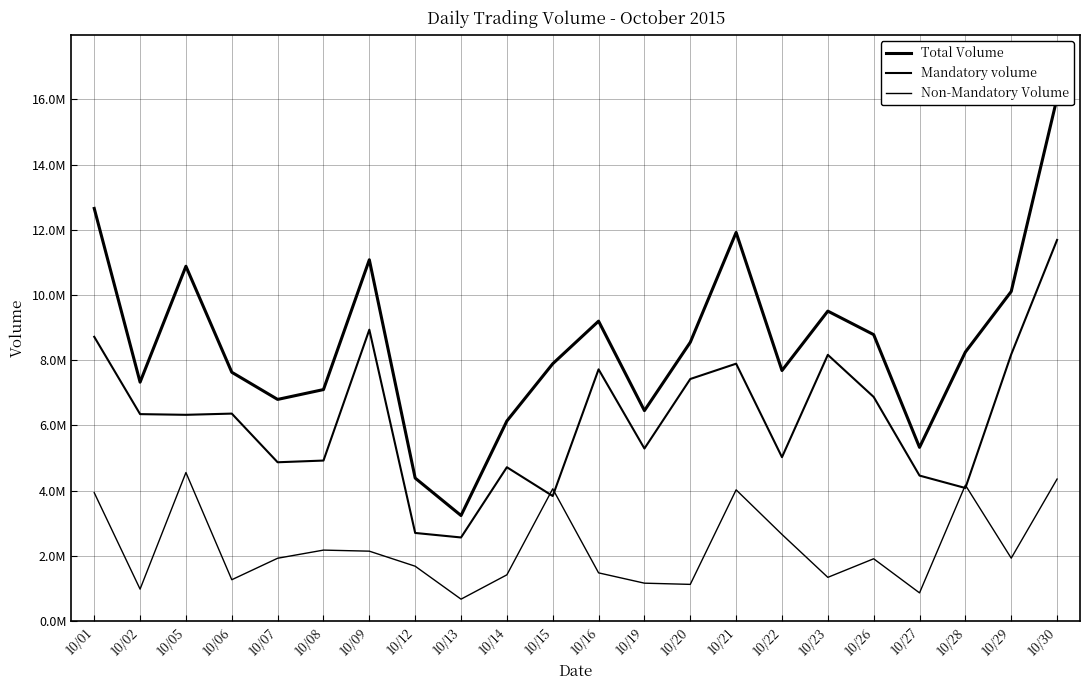

What is the sum of all Total Volume values?

186924753